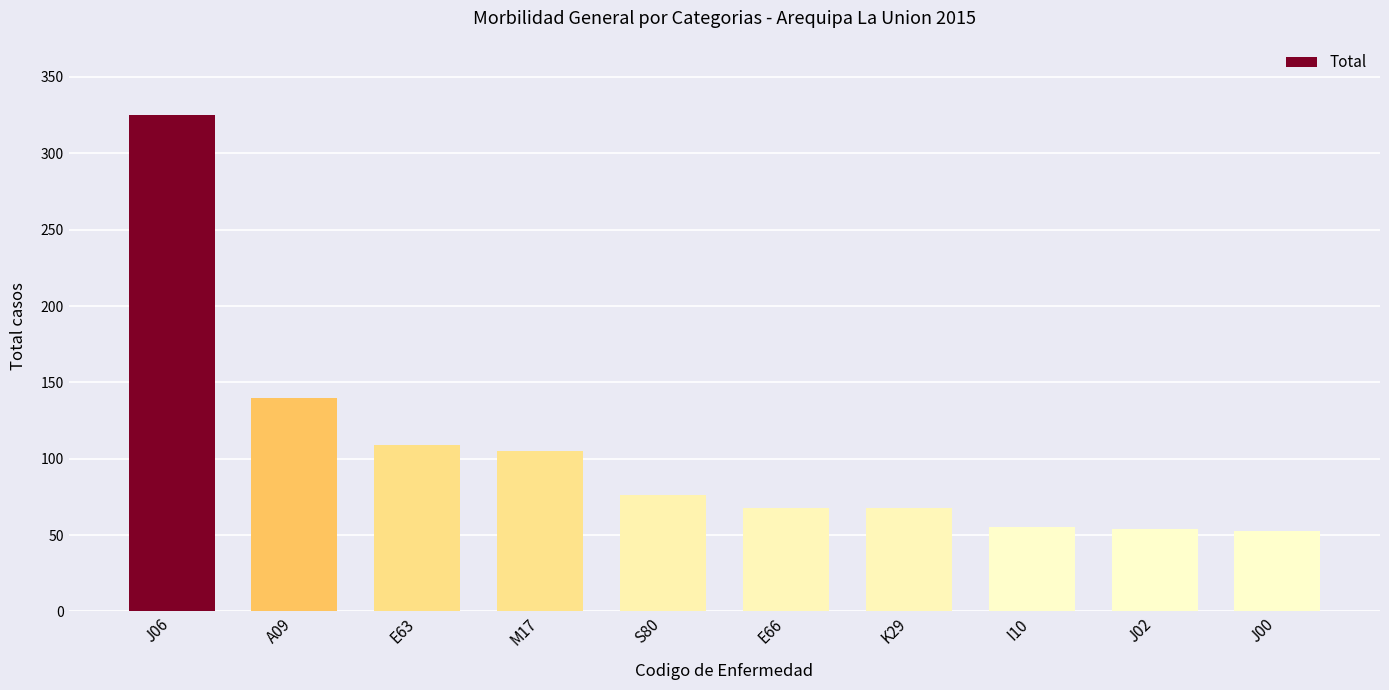

What is the minimum value shown in the chart?

53